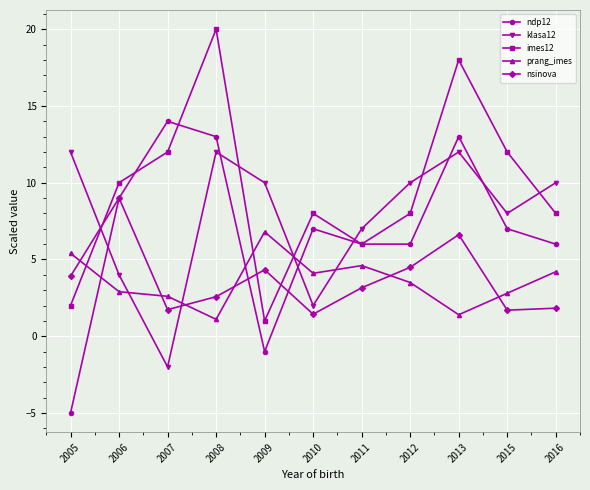

Is it true that klasa12 equals 7.0 at 2011?

True